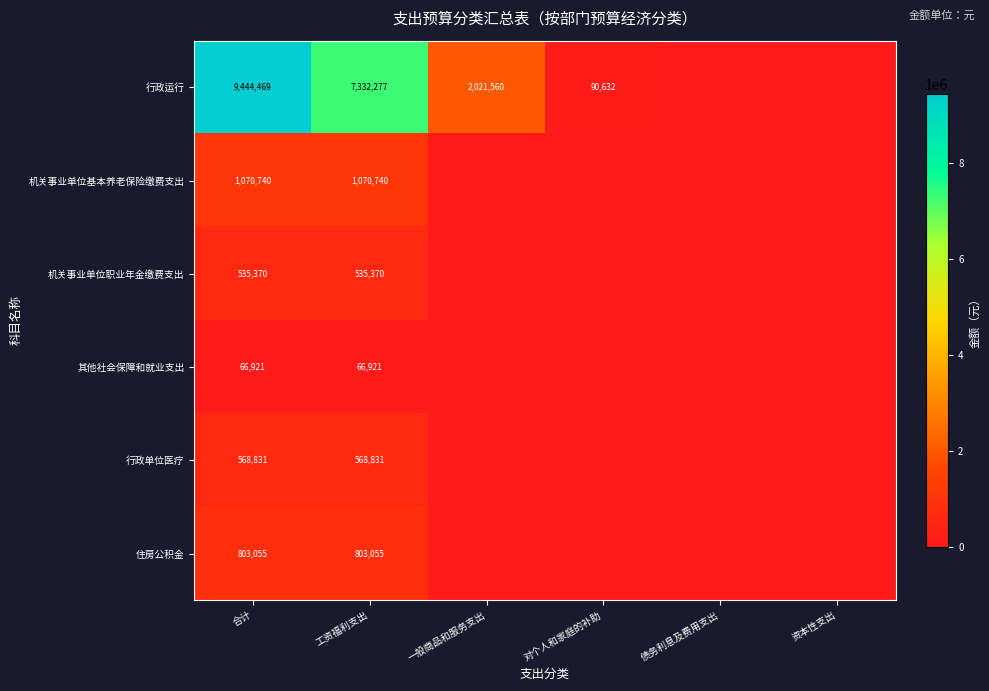

Count the number of data series in this chart.

6